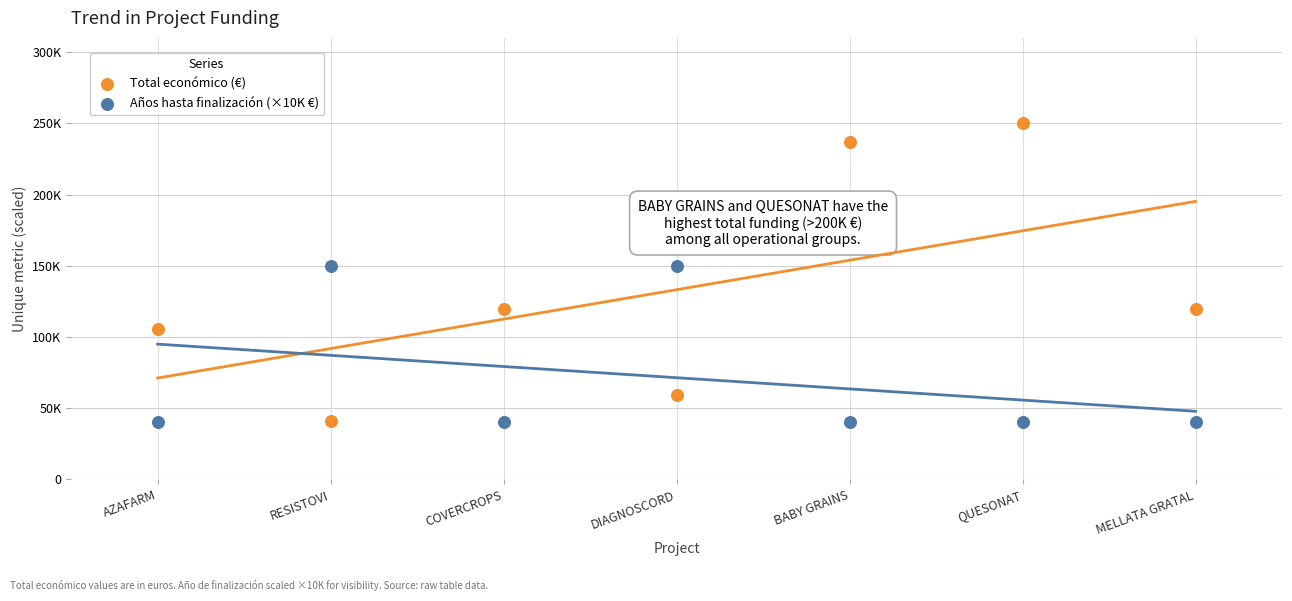

Which series contains the lowest Y value?

Años hasta finalización (×10K €)